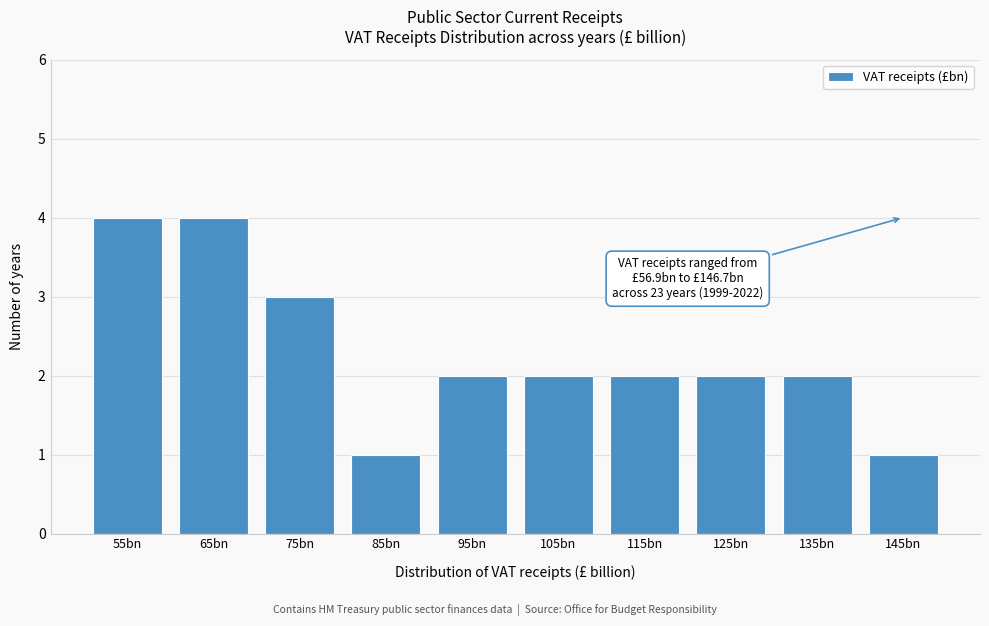

Reading right to left, what are all the values shown in this chart?

145bn=1	135bn=2	125bn=2	115bn=2	105bn=2	95bn=2	85bn=1	75bn=3	65bn=4	55bn=4